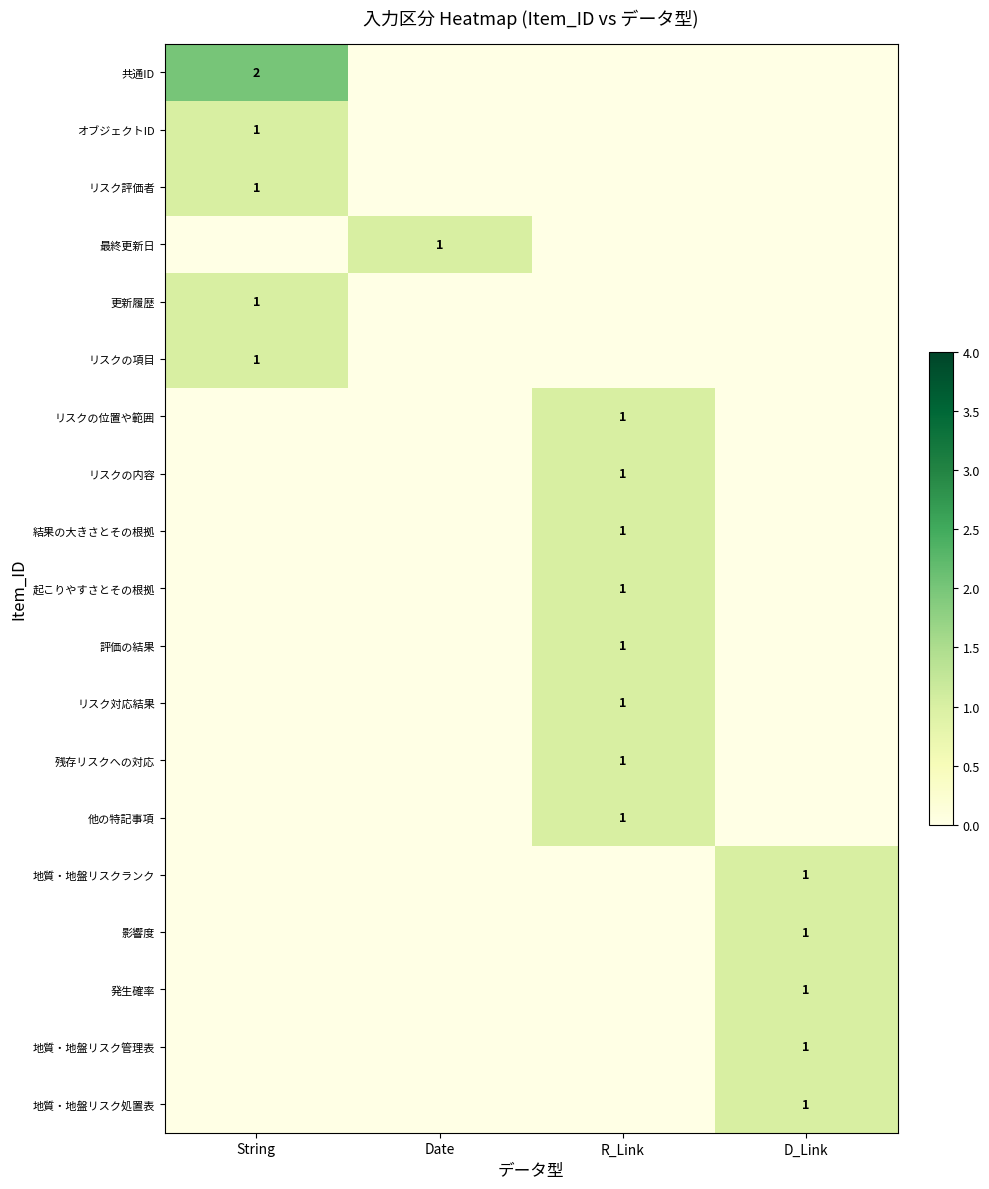

The 発生確率 series shows 1 at D_Link. True or false?

True